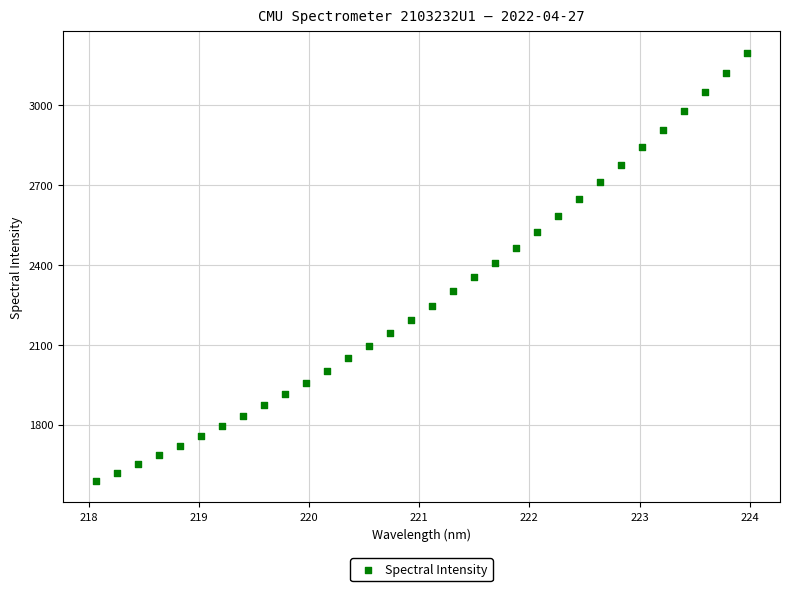

What is the range of X values (max minus min)?

5.9